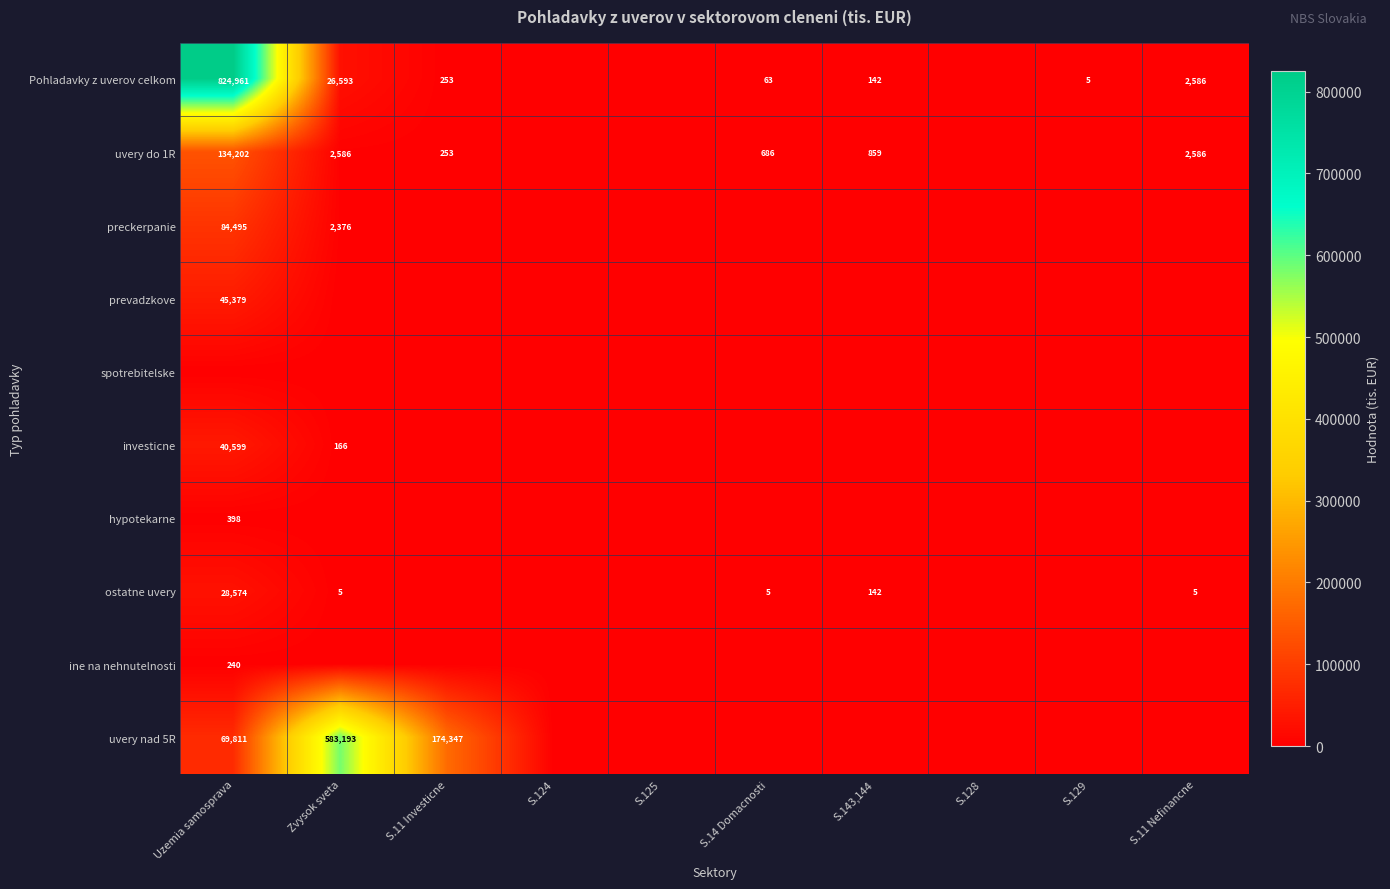

Which category has the lowest value across all series?

S.124